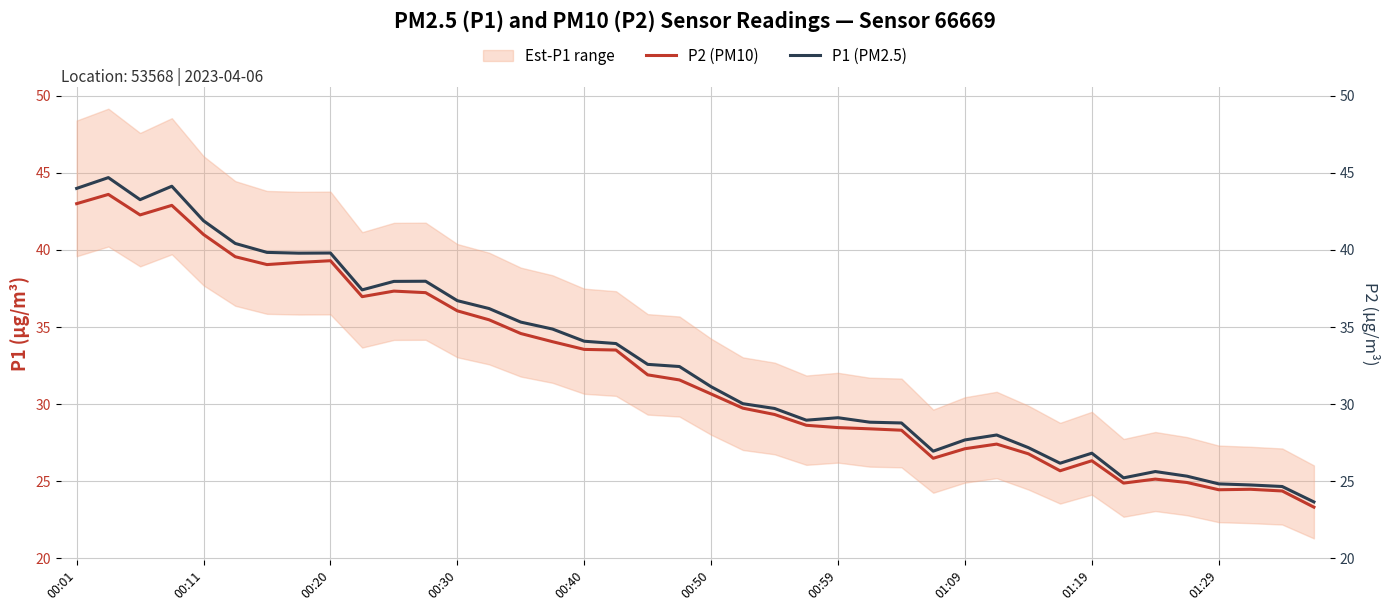

Reading left to right, extract all data points from this chart.

P2 (PM10): 43.0	43.6	42.3	42.9	41.0	39.6	39.0	39.2	39.3	37.0	37.3	37.2	36.0	35.5	34.6	34.0	33.5	33.5	31.9	31.6	30.7	29.7	29.3	28.6	28.5	28.4	28.3	26.5	27.1	27.4	26.8	25.7	26.3	24.9	25.1	24.9	24.4	24.5	24.4	23.3
P1 (PM2.5): 44.0	44.7	43.3	44.1	41.9	40.4	39.8	39.8	39.8	37.4	38.0	38.0	36.7	36.2	35.3	34.9	34.1	33.9	32.6	32.4	31.1	30.0	29.7	29.0	29.1	28.8	28.8	26.9	27.7	28.0	27.2	26.2	26.8	25.2	25.6	25.3	24.8	24.8	24.7	23.7